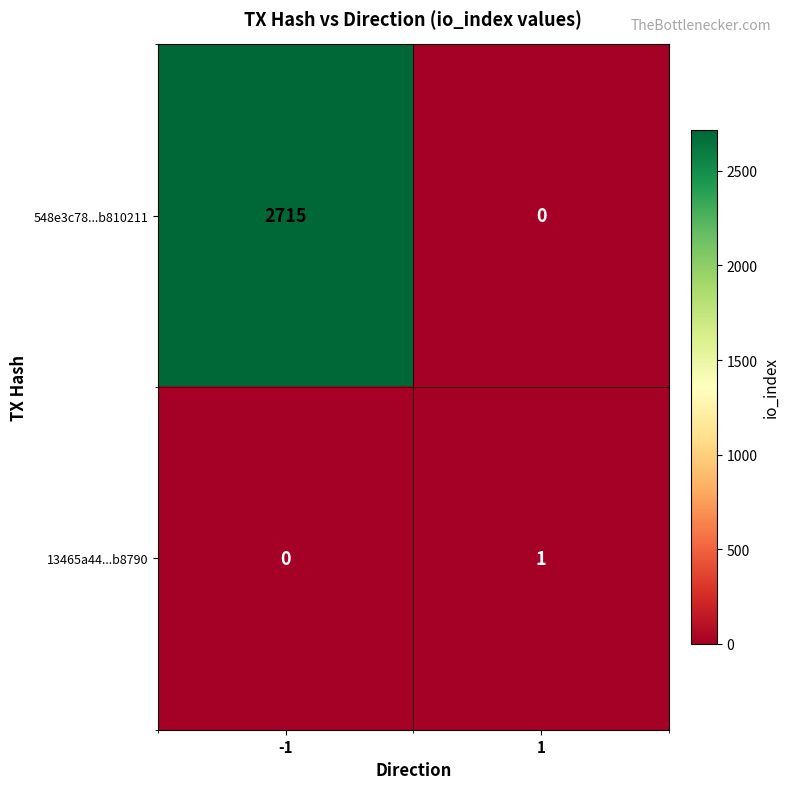

At which category is the sum across all series the highest?

-1